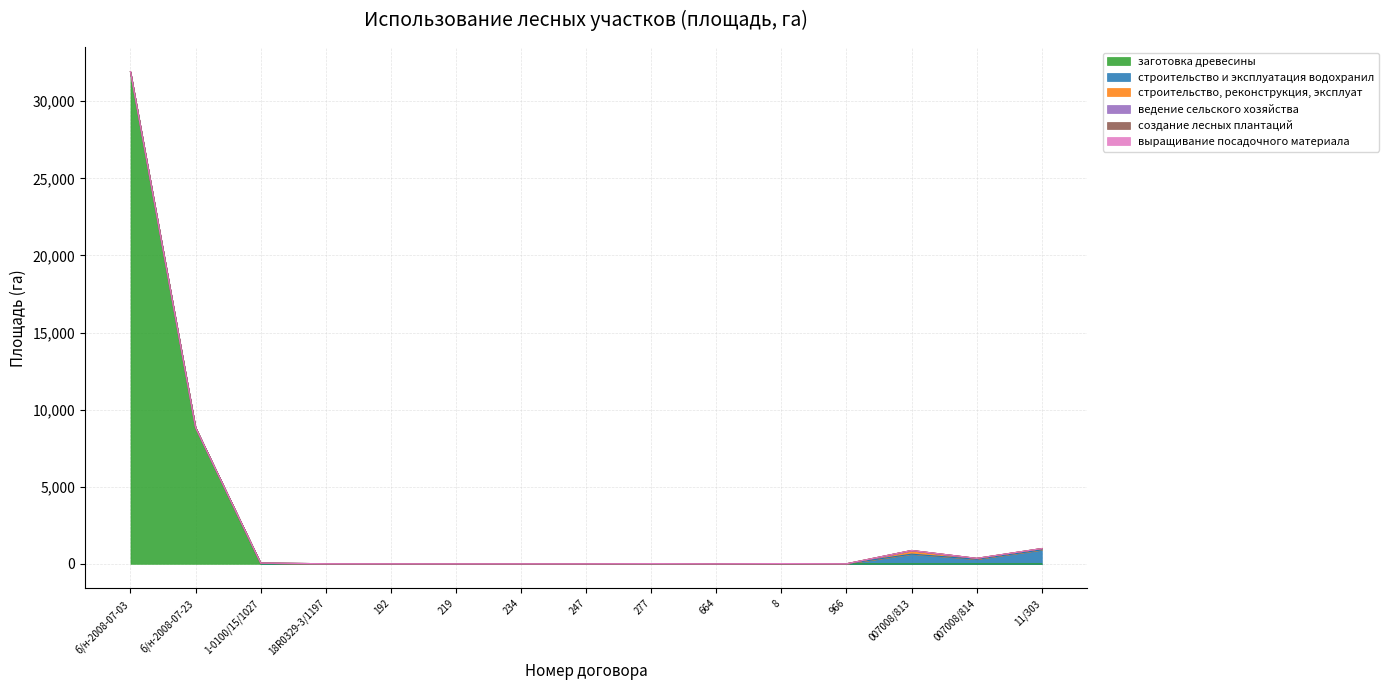

Between 007008/813 and 1-0100/15/1027, which is larger?

007008/813